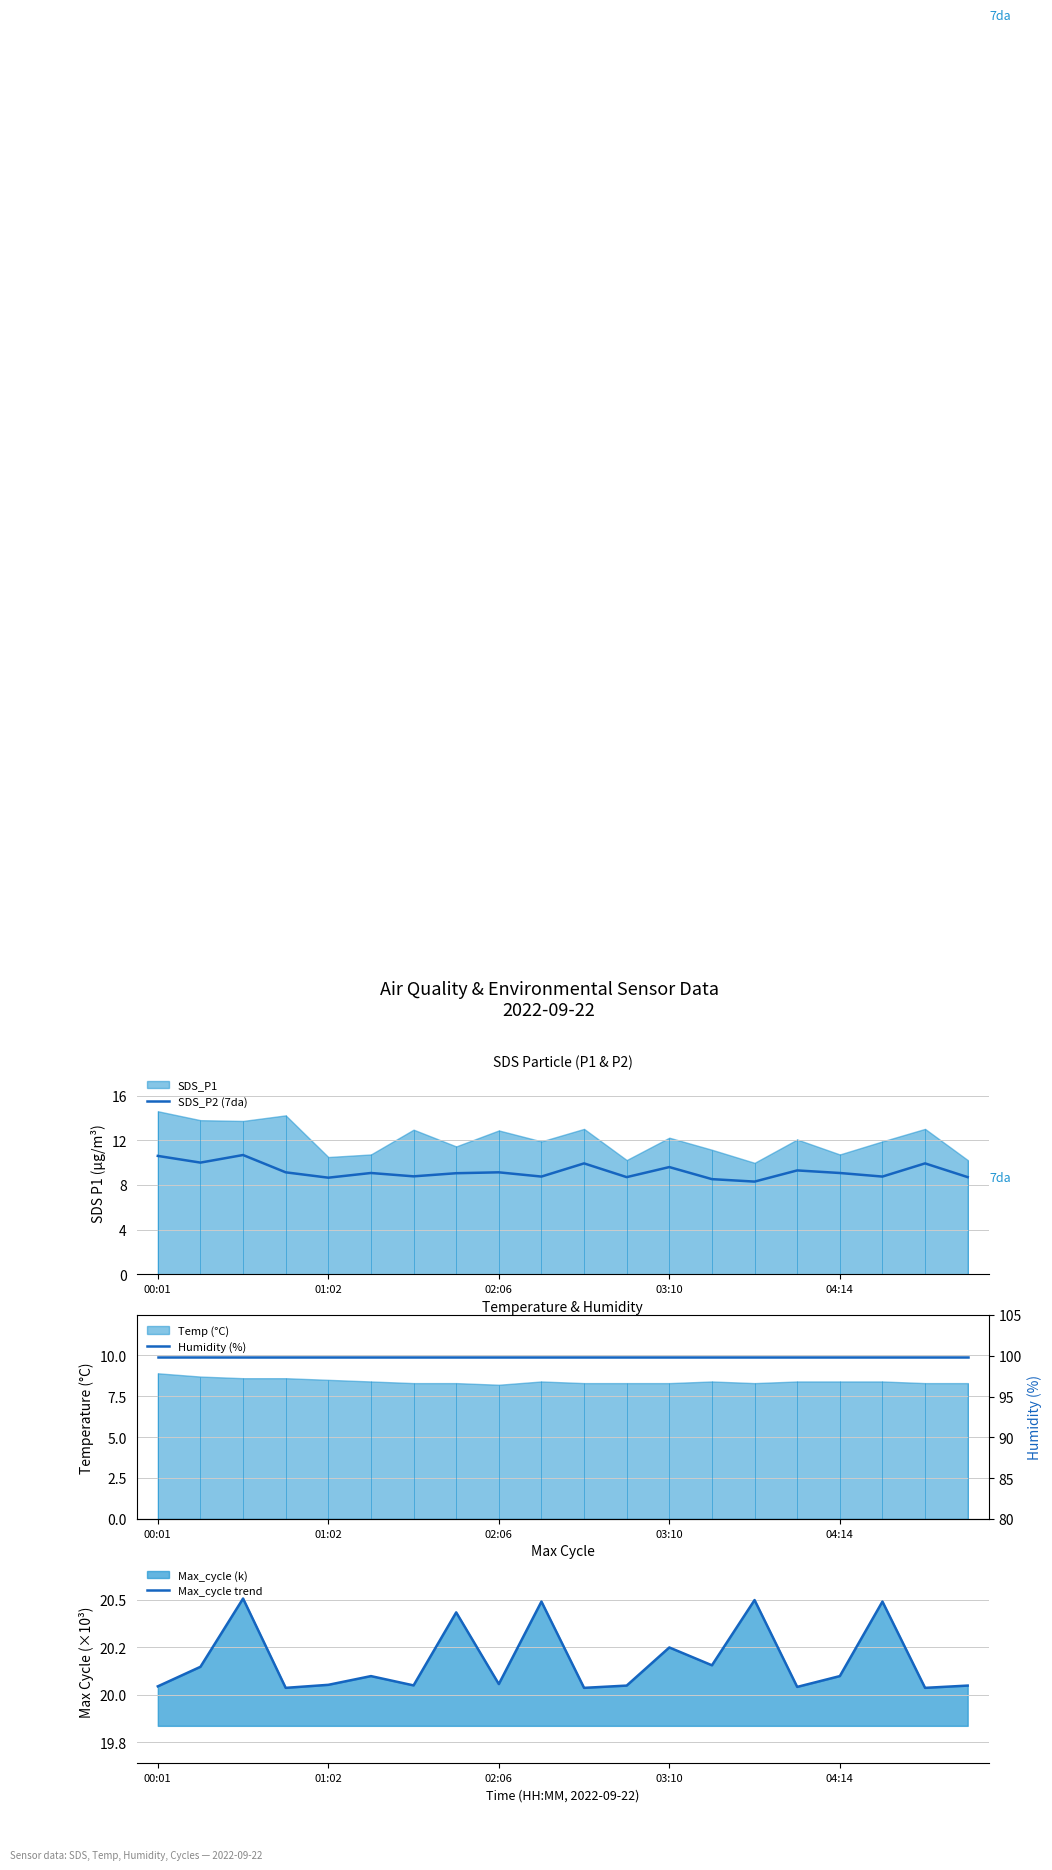

True or false: SDS_P2 (7da) has a value of 6.6 at 03:10.

False